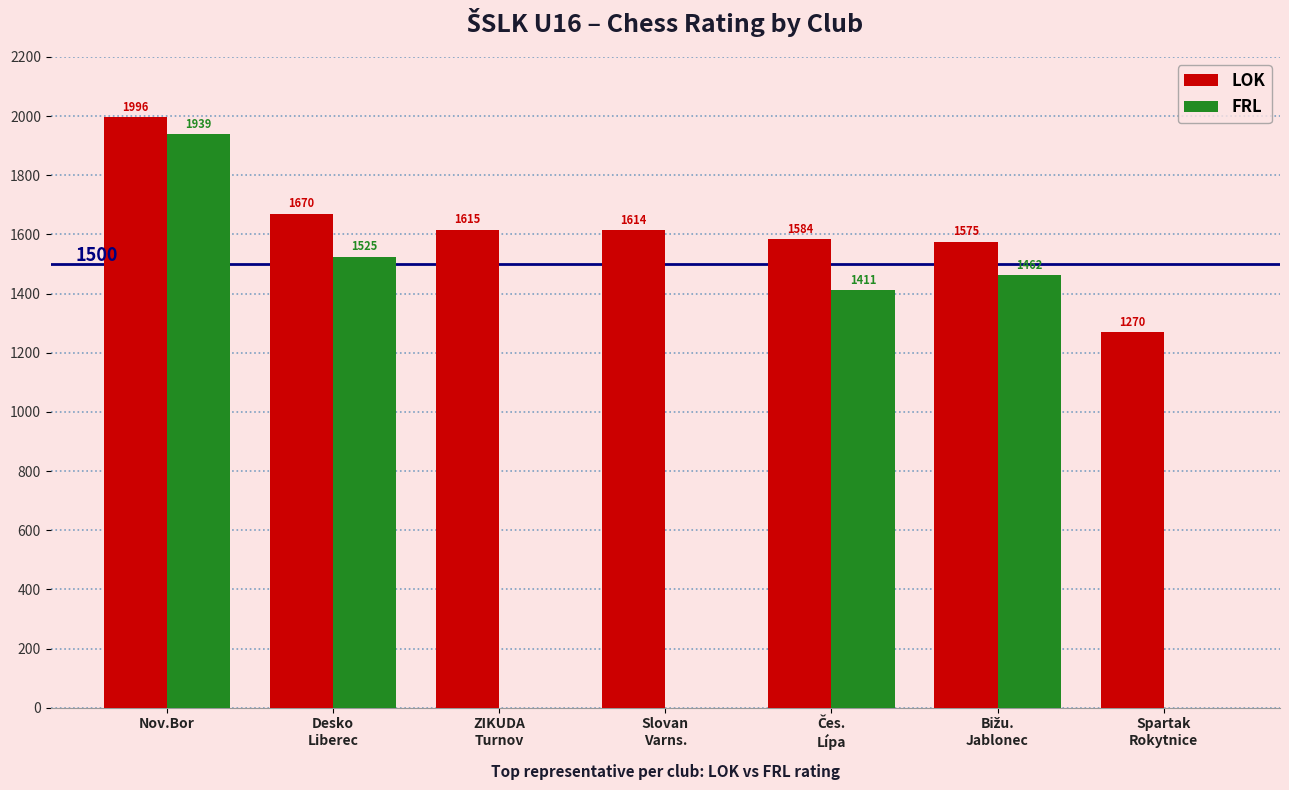

Is the value of FRL at Nov.Bor greater than the value of LOK at Slovan
Varns.?

Yes